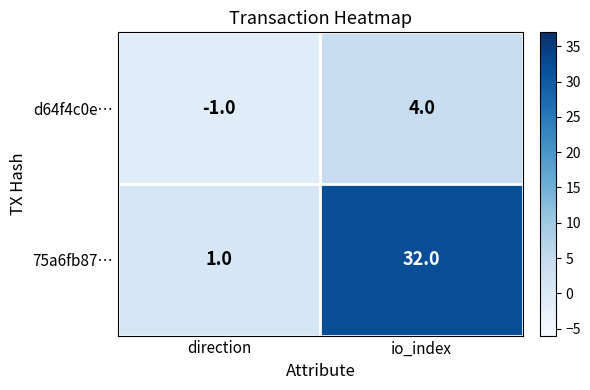

What is the sum of the d64f4c0e… values at direction and io_index?

3